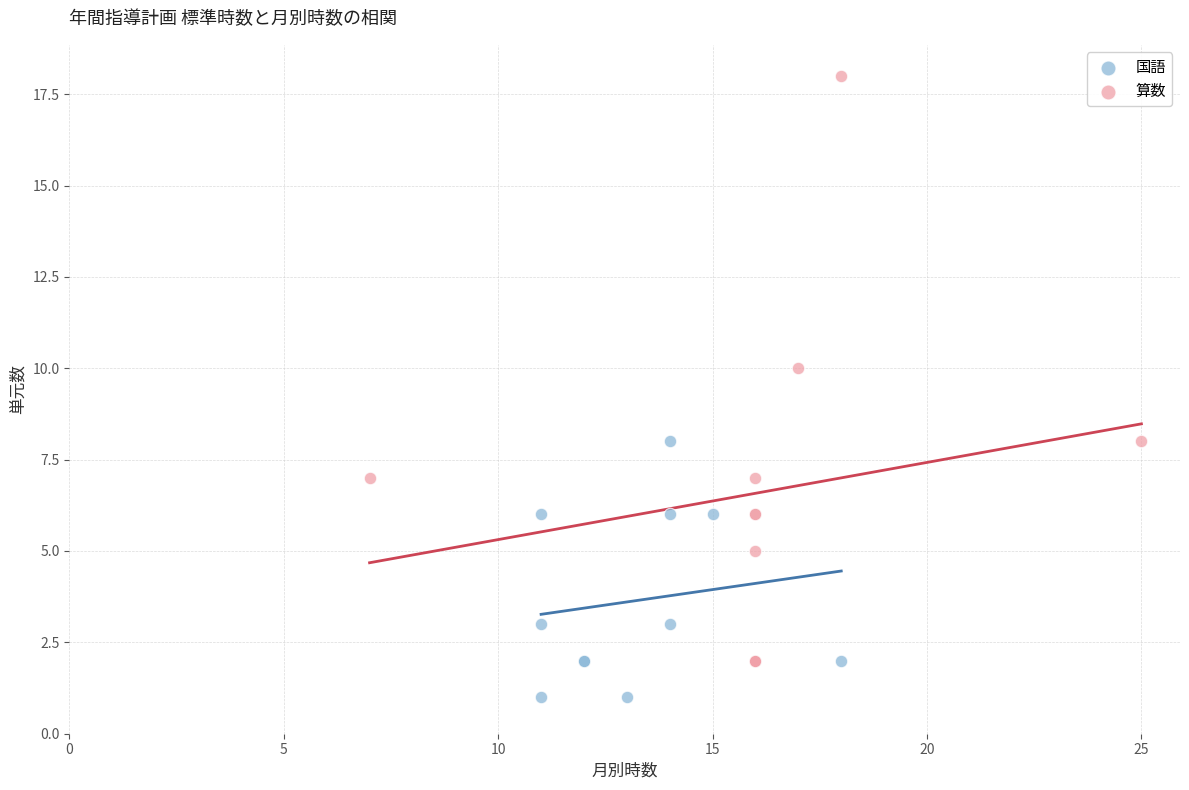

Which series has the largest Y range (max minus min)?

算数